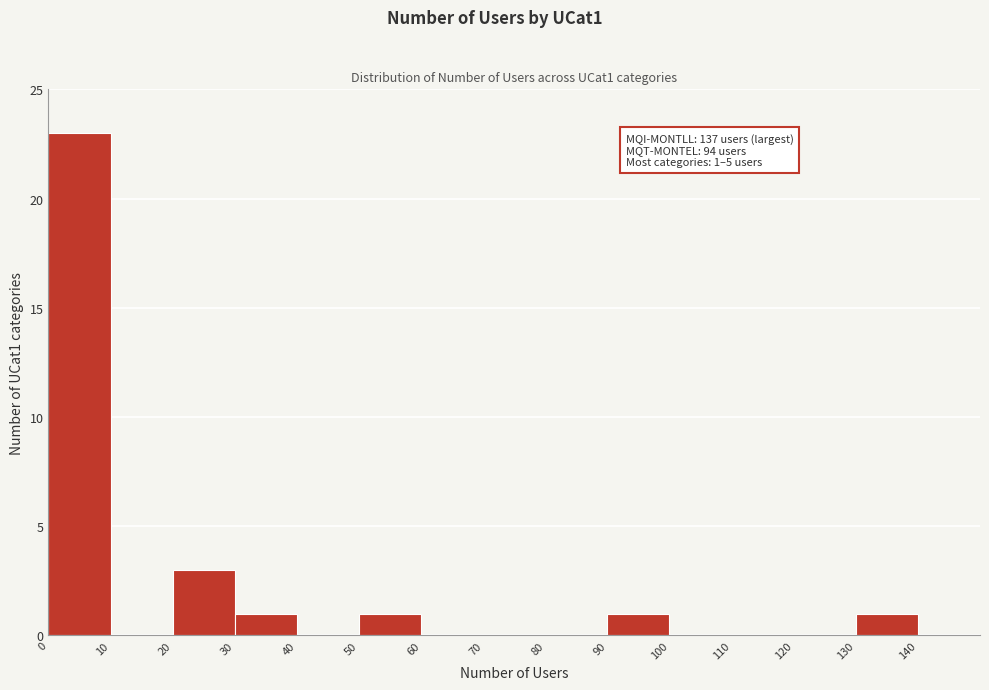

Which range on the x-axis has the tallest bar?

0 to 10